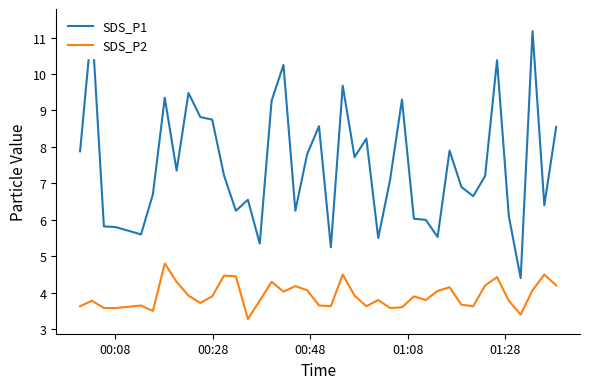

Is it true that SDS_P1 equals 2.0 at 5?

False